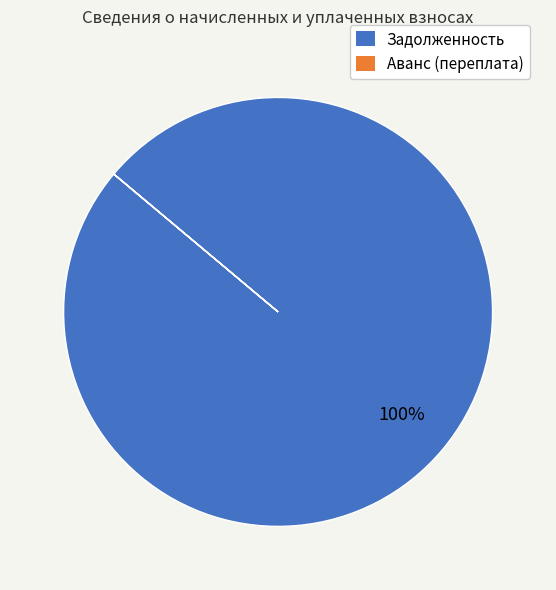

What is the largest slice in the pie chart?

Задолженность